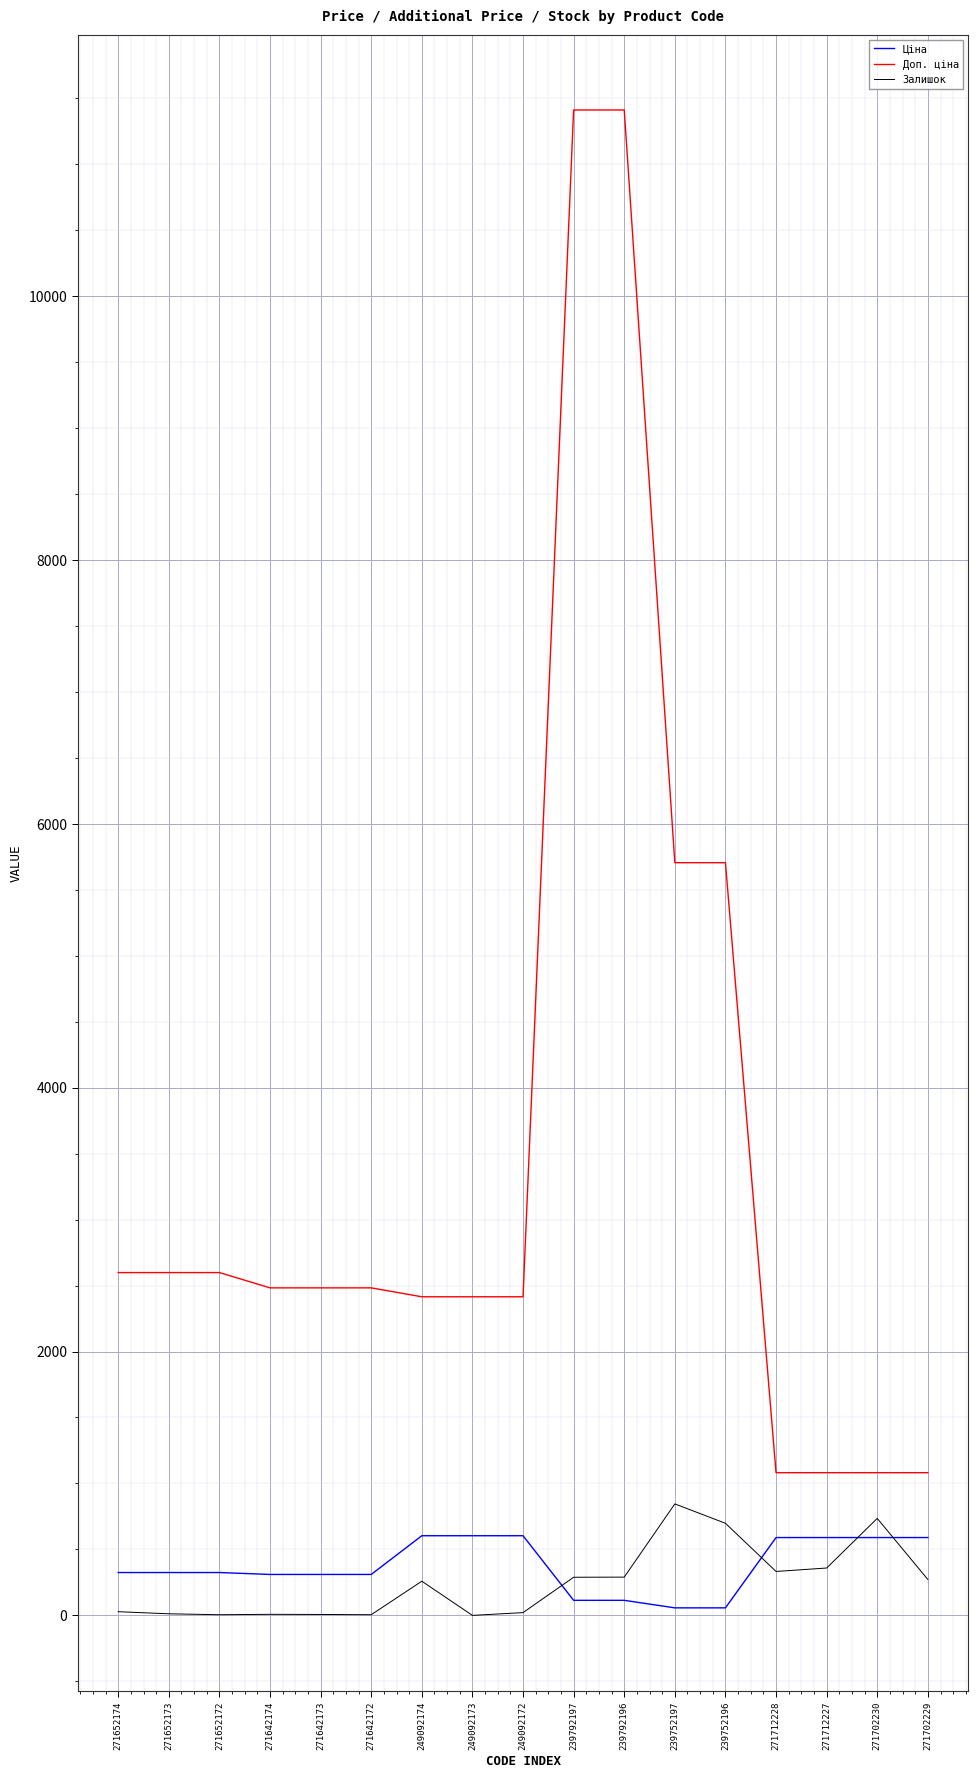

True or false: Доп. ціна and Залишок intersect in this chart.

False